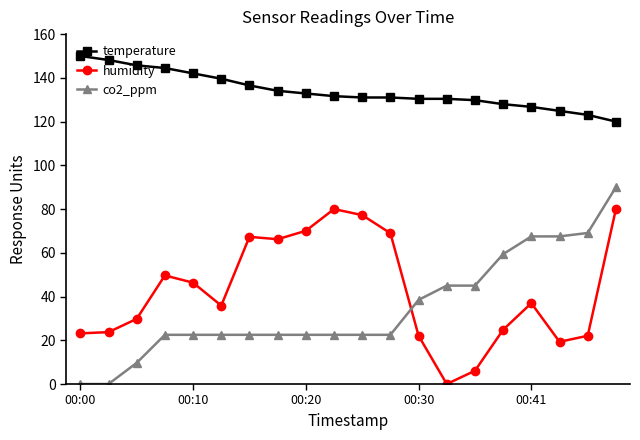

Which series has the widest spread of values?

co2_ppm